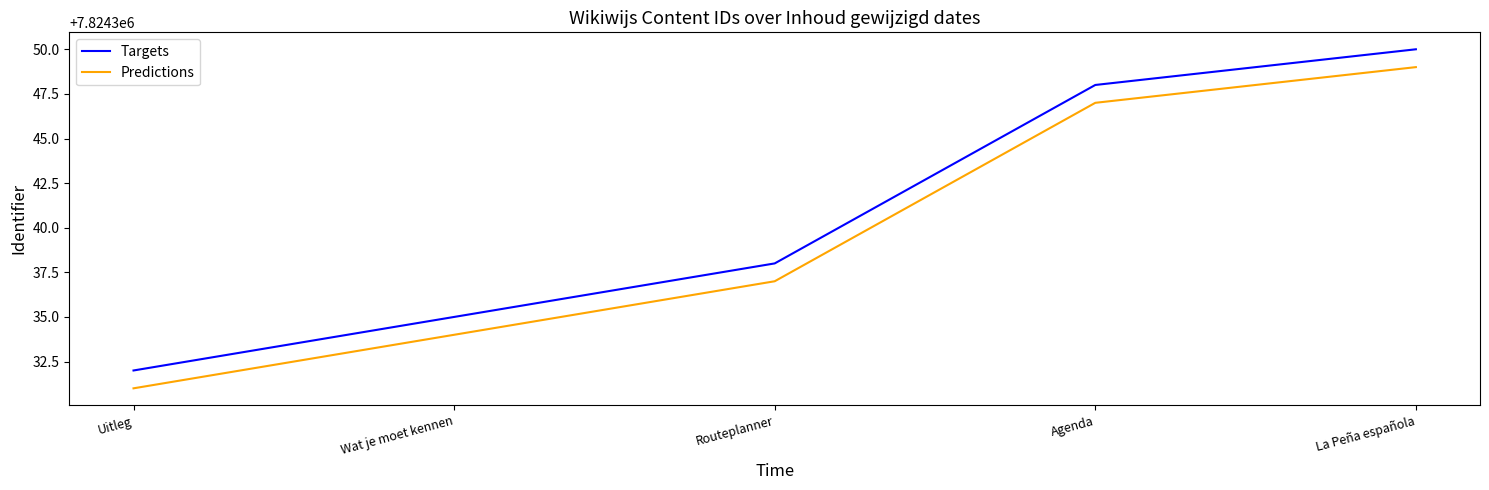

List the series in order of their peak value, highest first.

Targets, Predictions